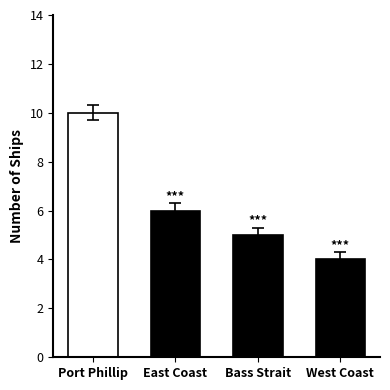

What is the value of the 1st bar from the left?

10